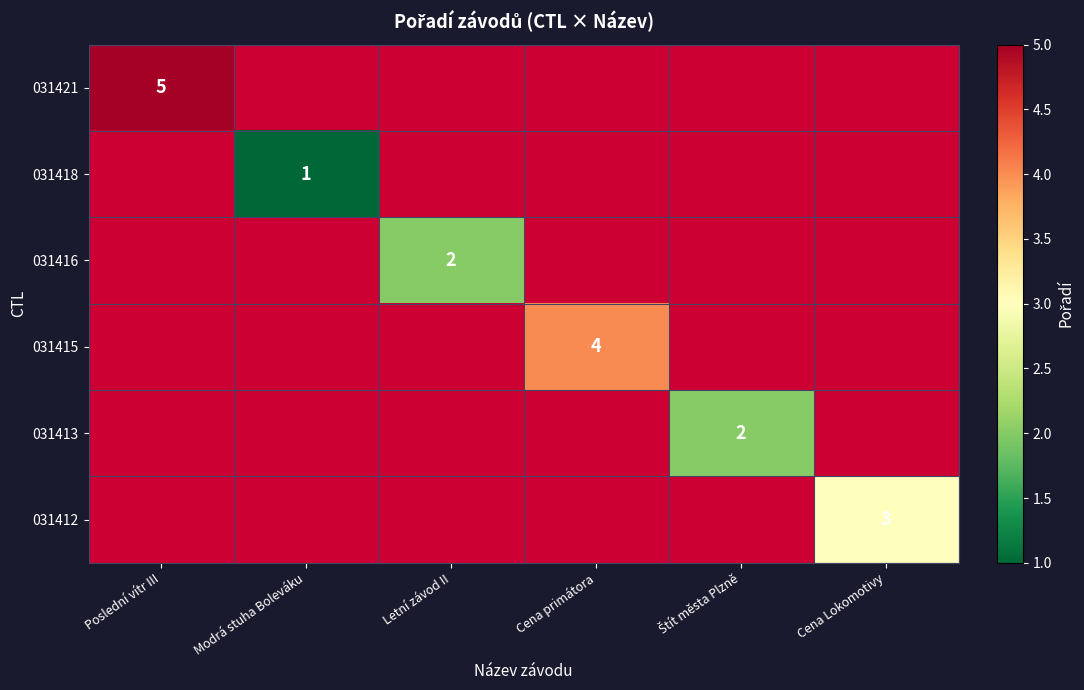

The 031418 series shows 1 at Modrá stuha Boleváku. True or false?

True